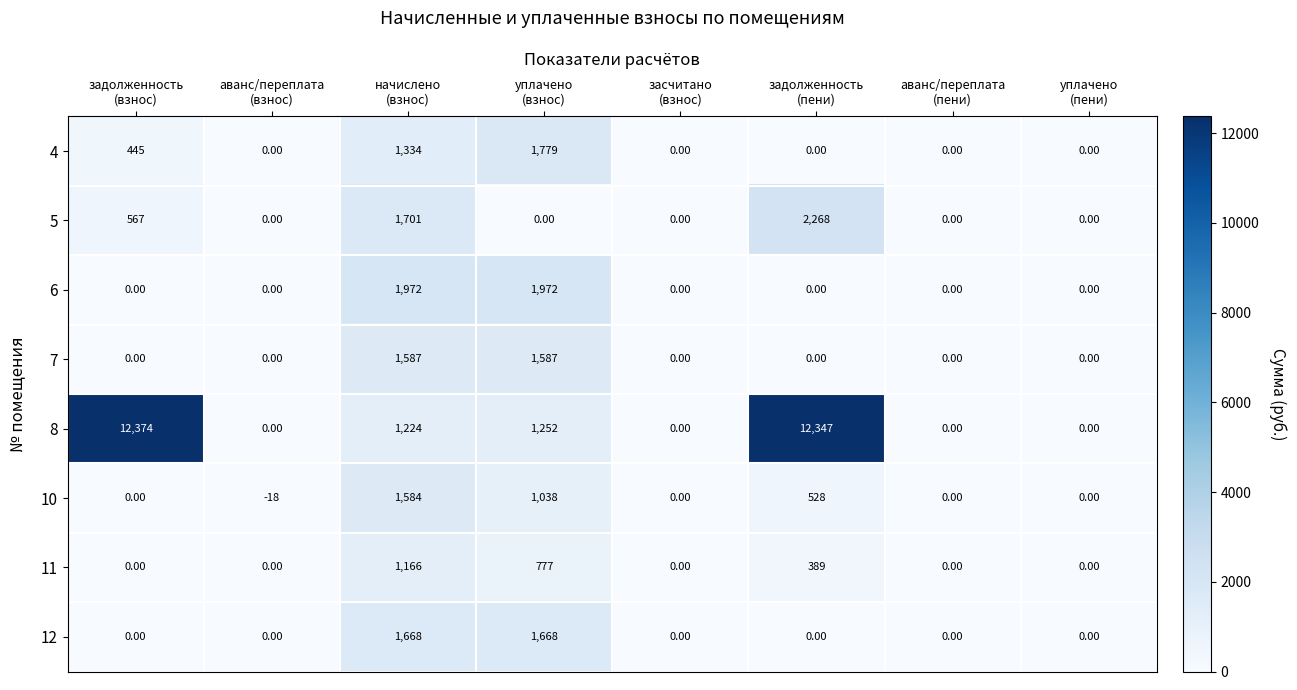

Count the number of categories in the chart.

8